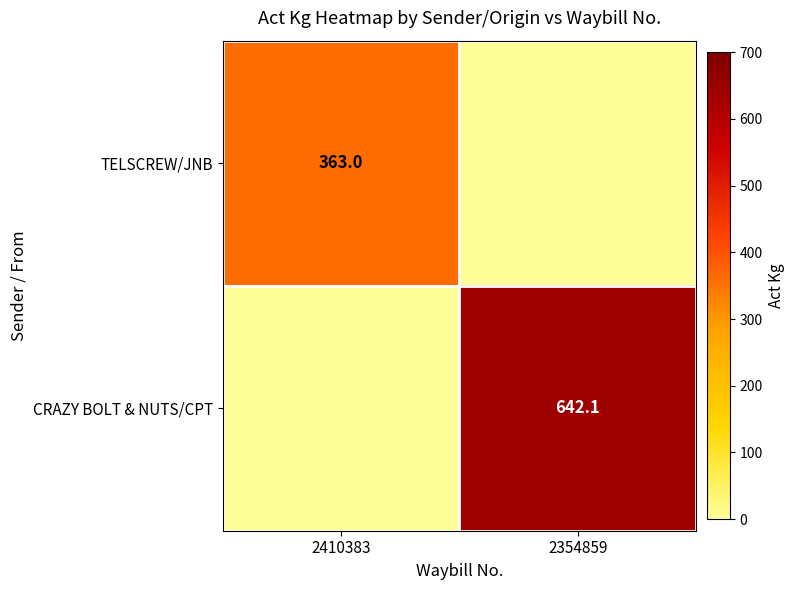

What is the average value of the CRAZY BOLT & NUTS/CPT series?

321.0